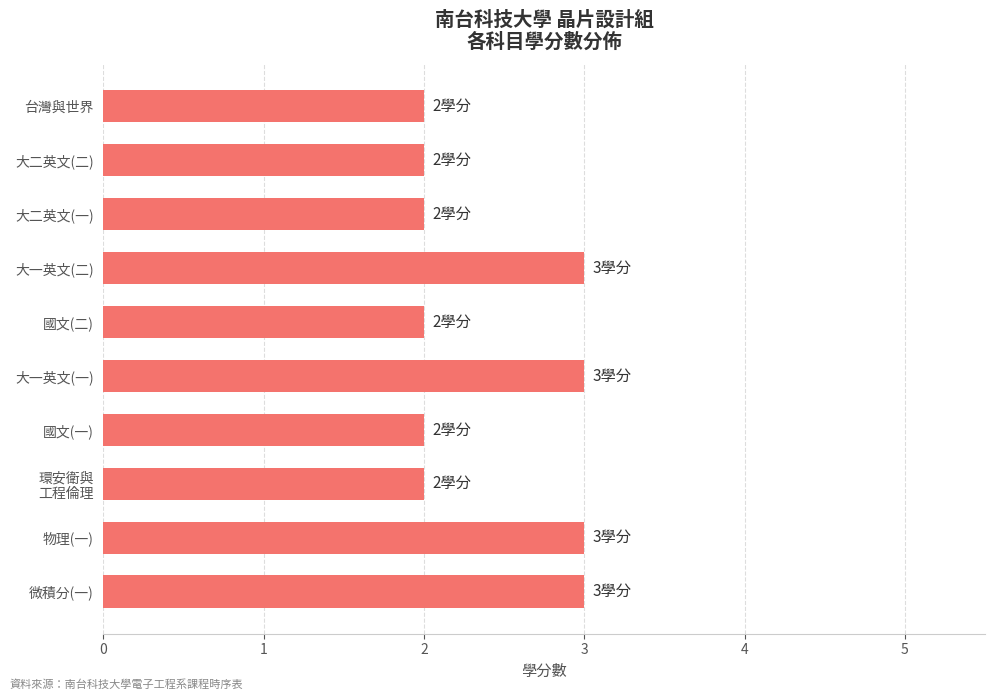

Between 國文(一) and 大一英文(二), which is larger?

大一英文(二)